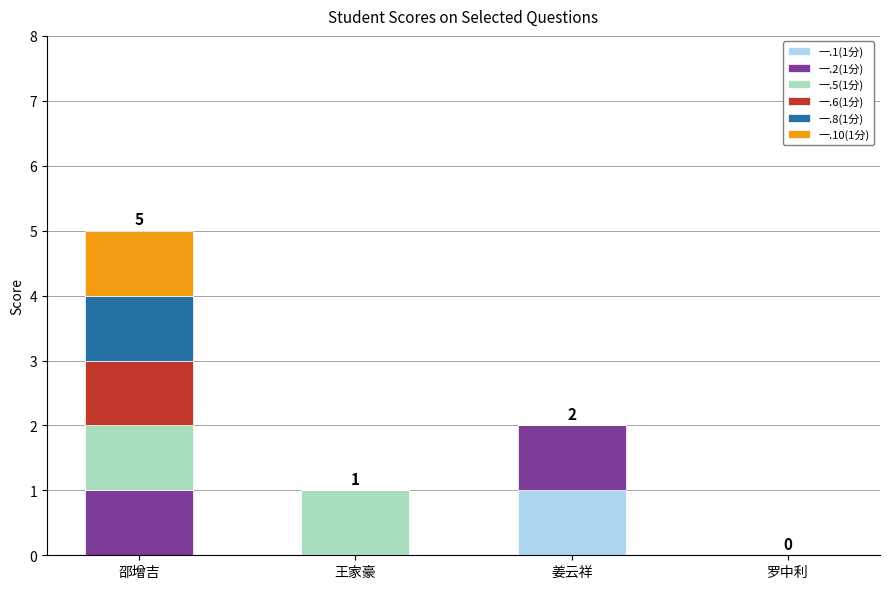

At which category is the sum across all series the highest?

邵增吉